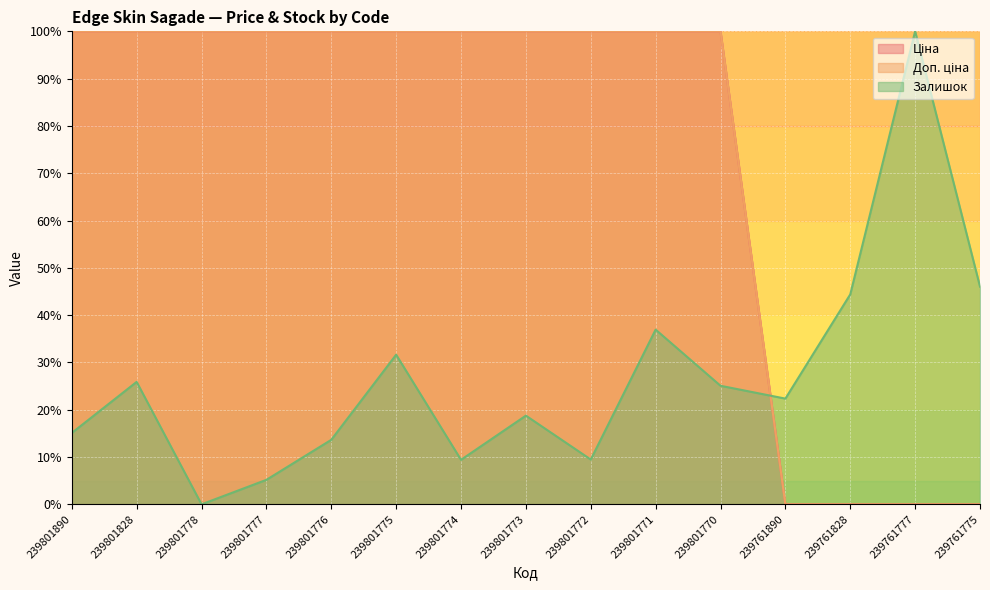

At how many categories does at least one series exceed 52?

12